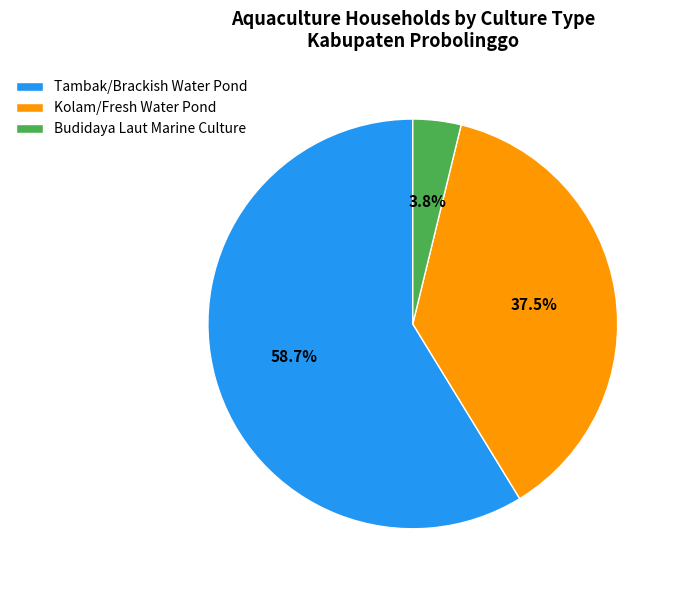

What is the largest slice in the pie chart?

Tambak/Brackish Water Pond